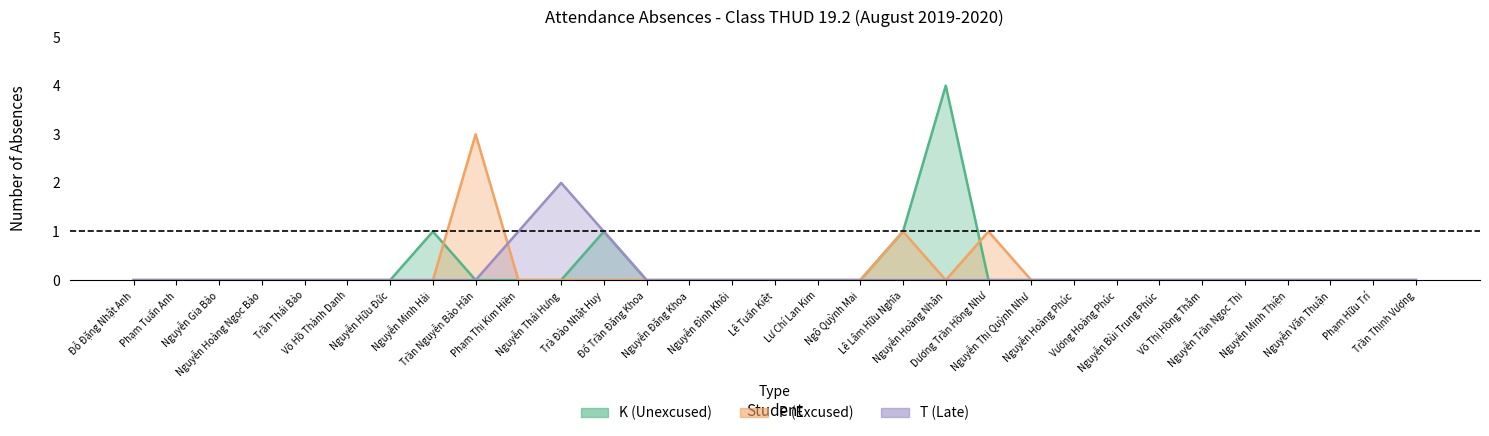

Which series ends up on top after the final intersection of P and K?

P